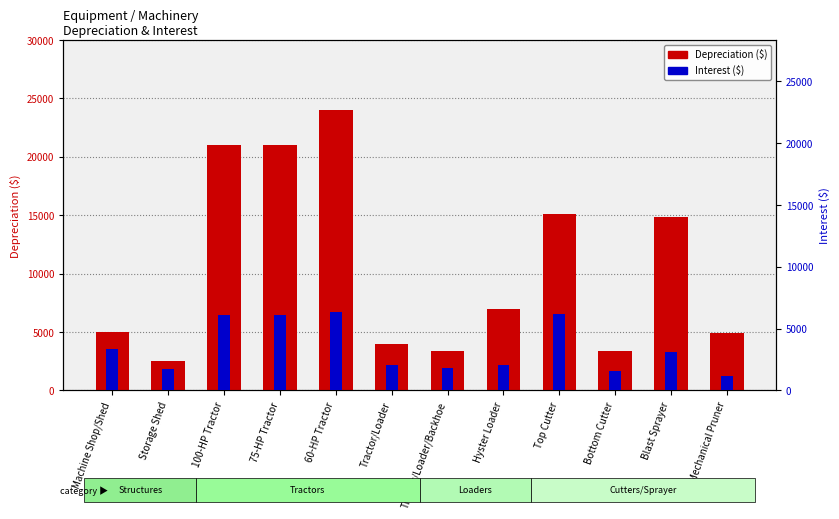

What is the label of the 10th bar from the left?

Bottom Cutter